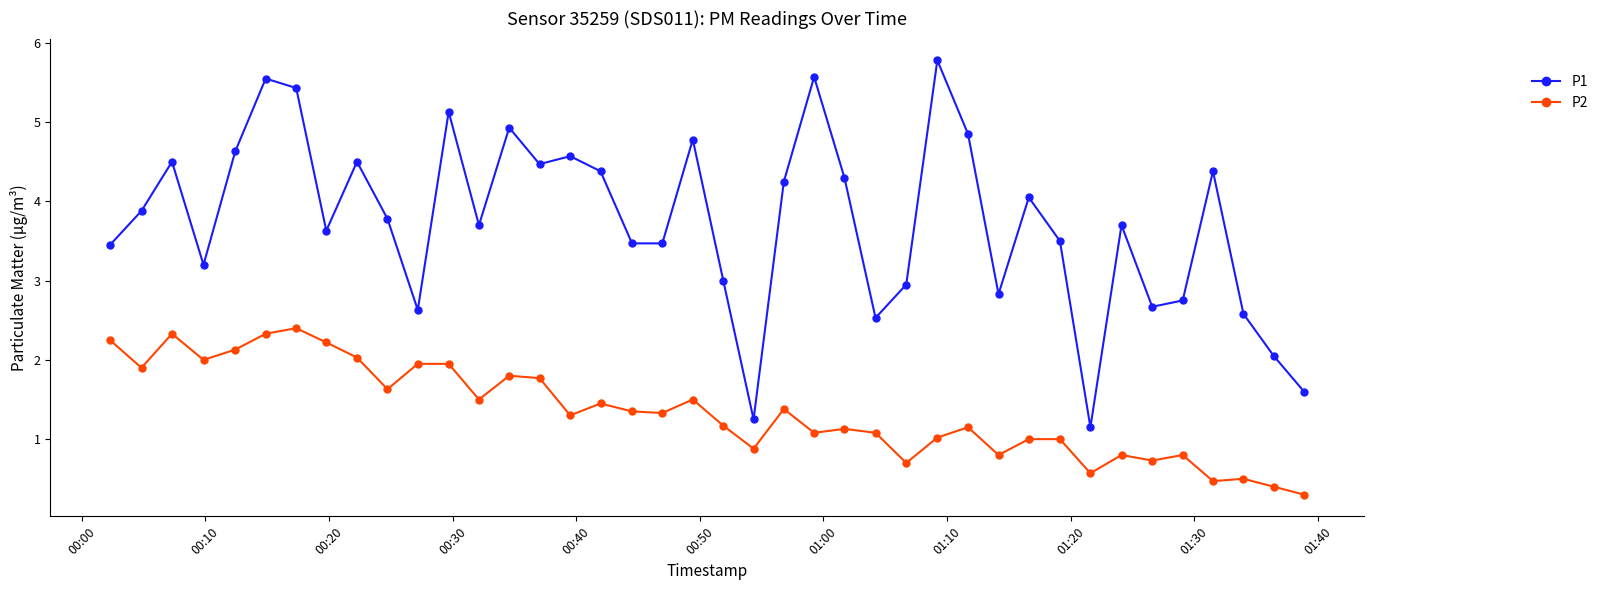

How many interior local peaks does the P1 series have?

12